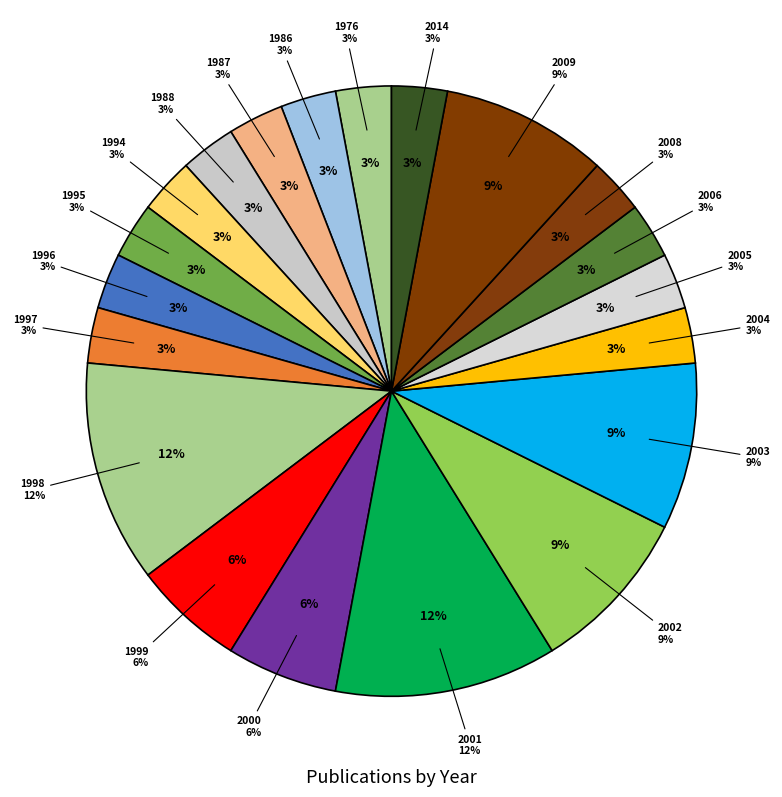

To the nearest percent, what portion does 1998 represent?

12%